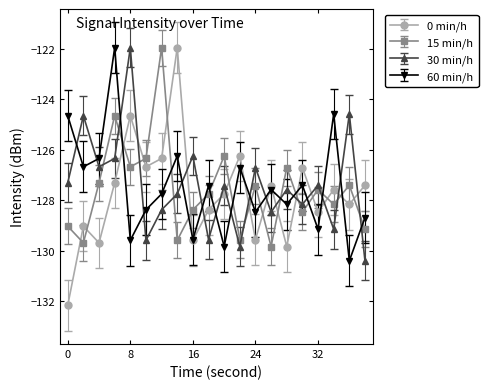

How many interior local valleys does the 15 min/h series have?

7